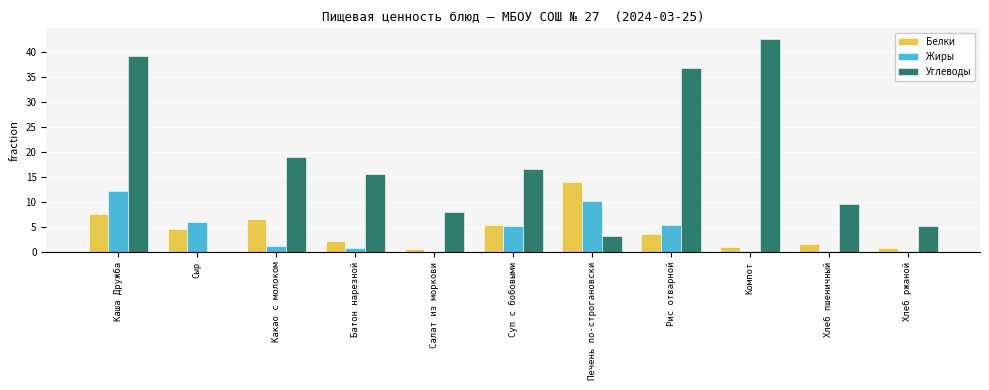

How many series are shown in this chart?

3